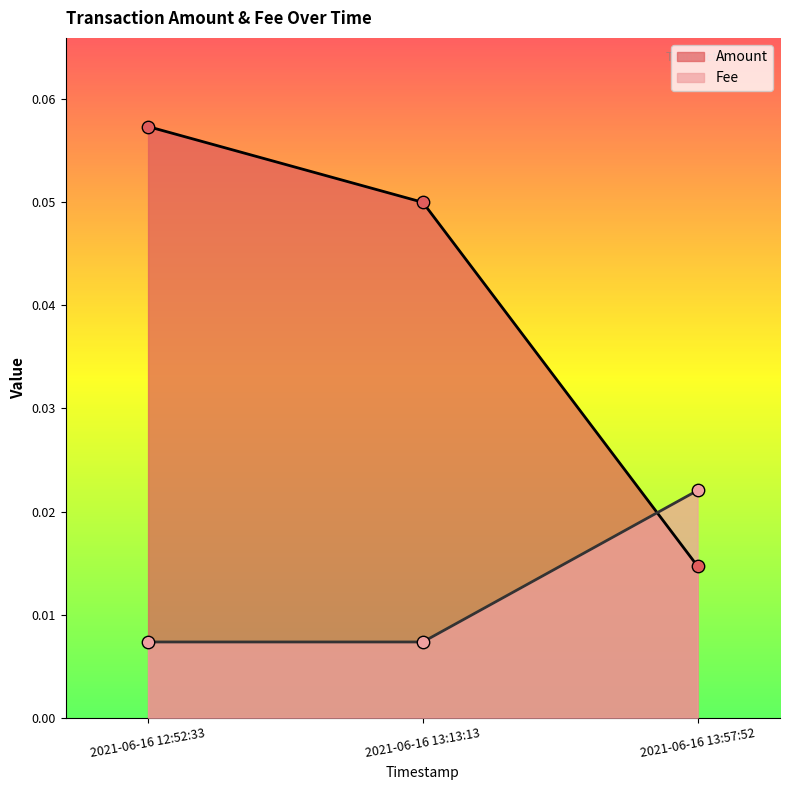

At which category is the sum across all series the highest?

2021-06-16 12:52:33